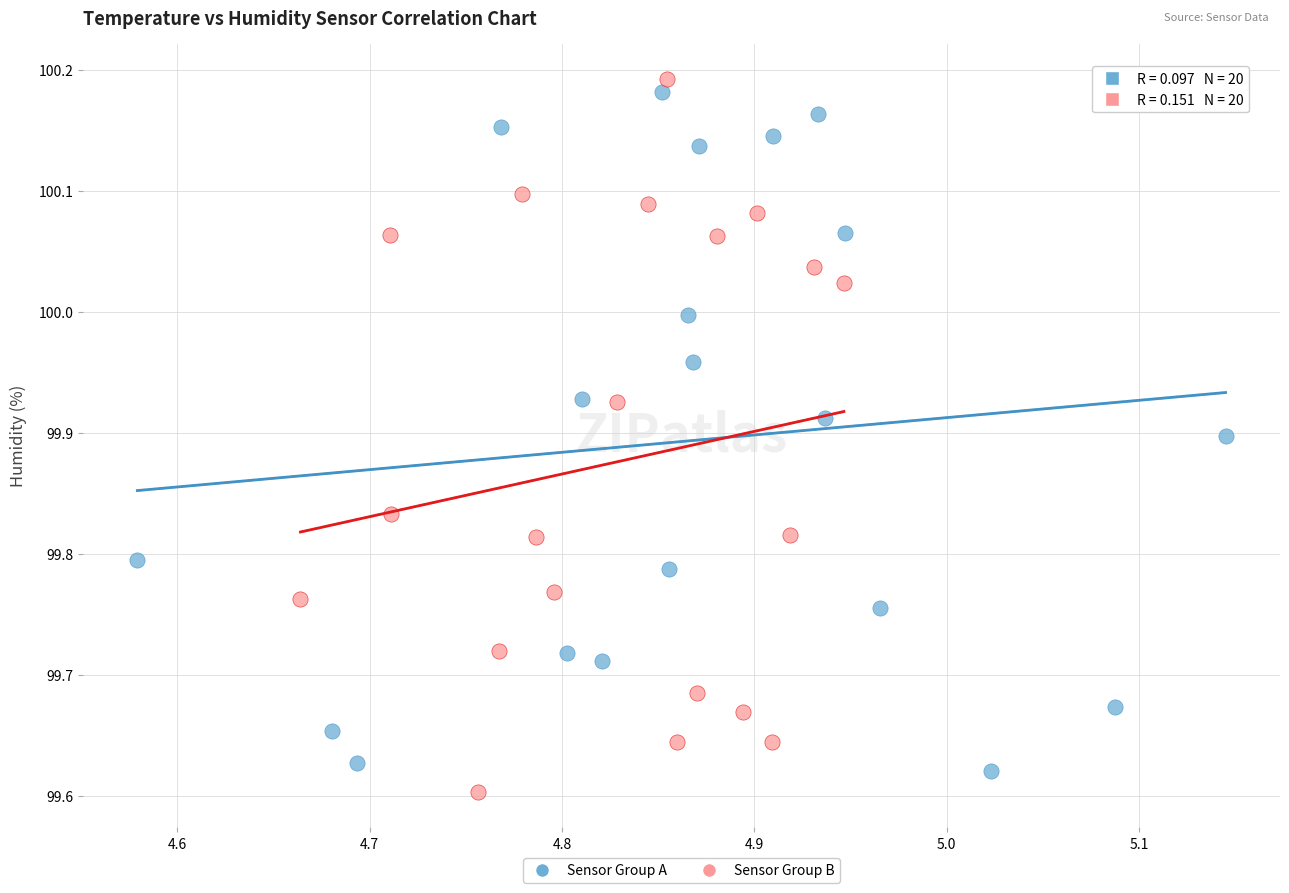

What are all the series names shown in the legend?

Sensor Group A, Sensor Group B